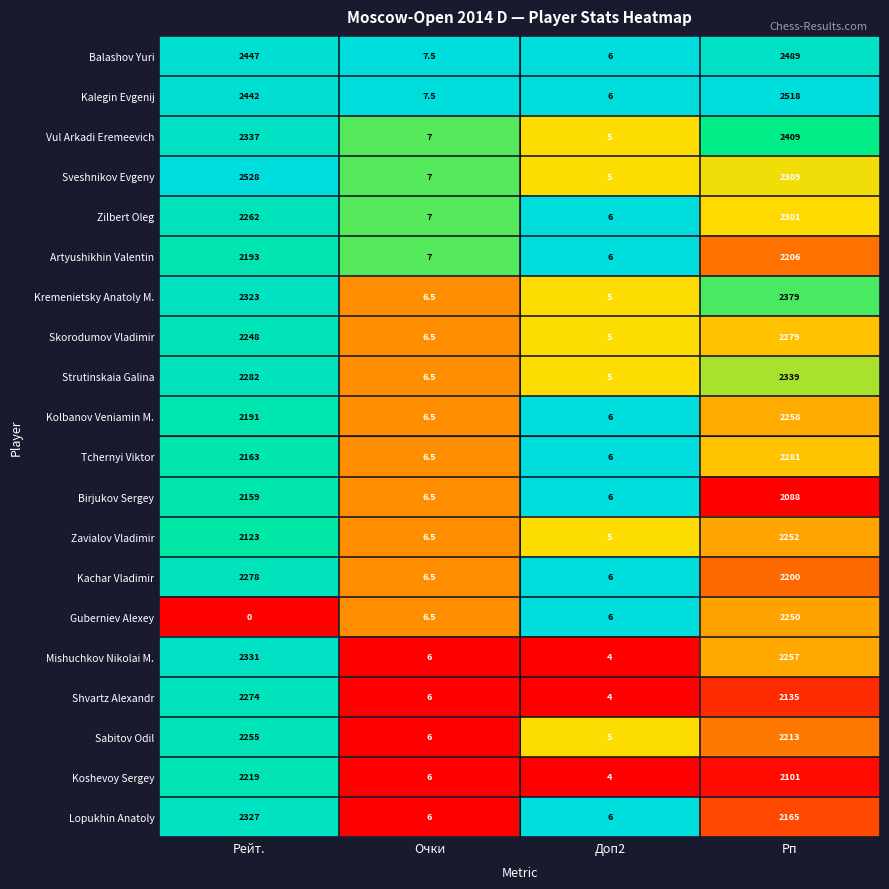

What is the difference between the Koshevoy Sergey values at Очки and Рейт.?

2213.0